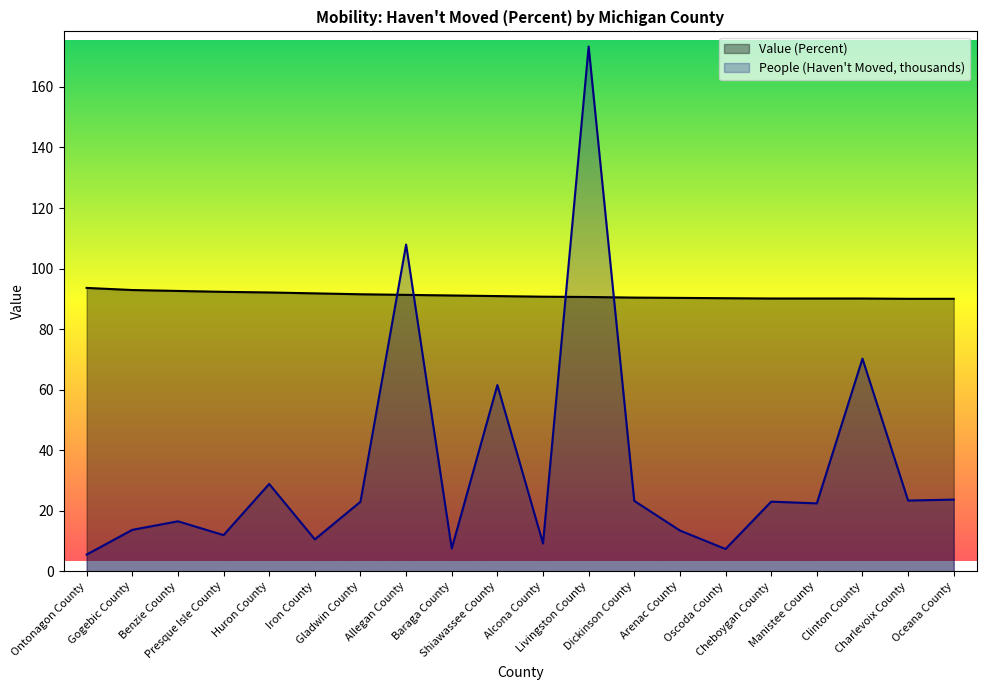

What is the greatest value displayed?

173.4